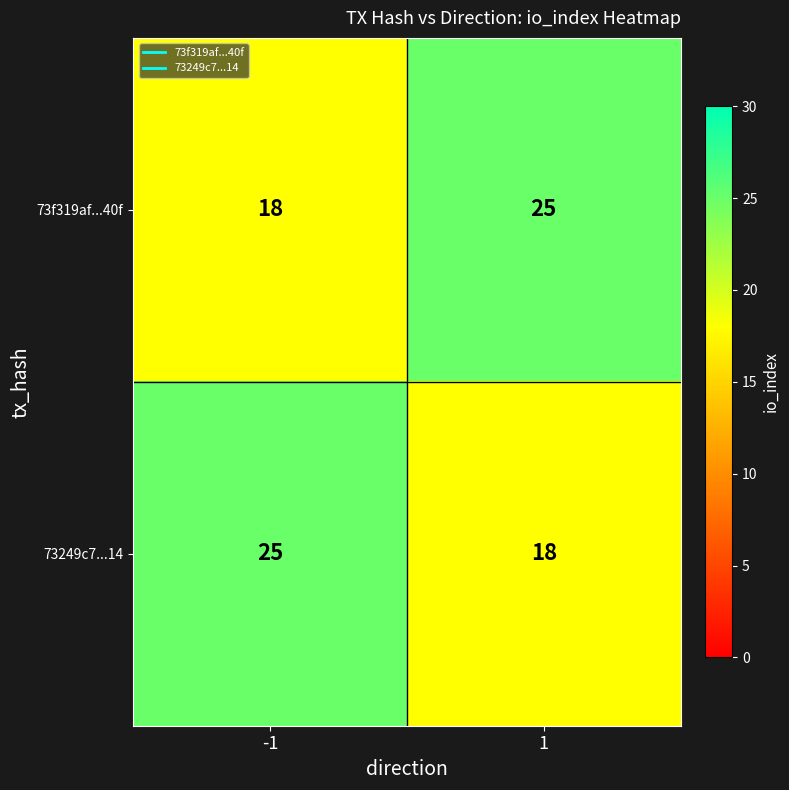

What is the total value across all series at -1?

43